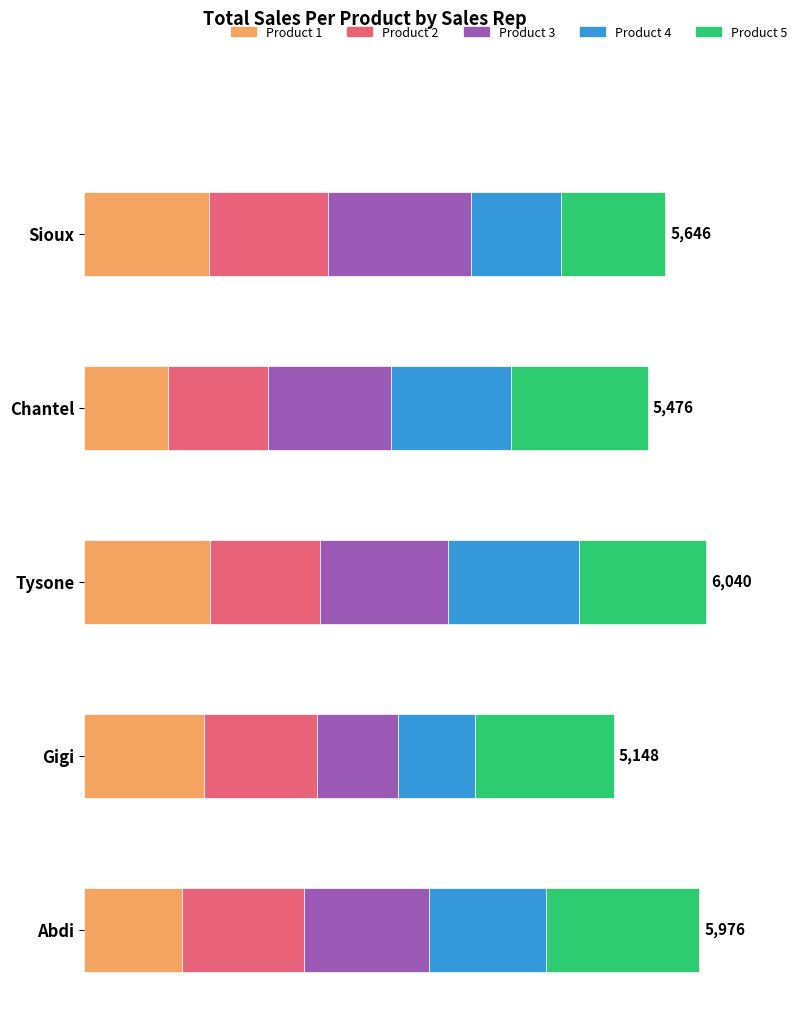

How many distinct data groups are displayed?

5